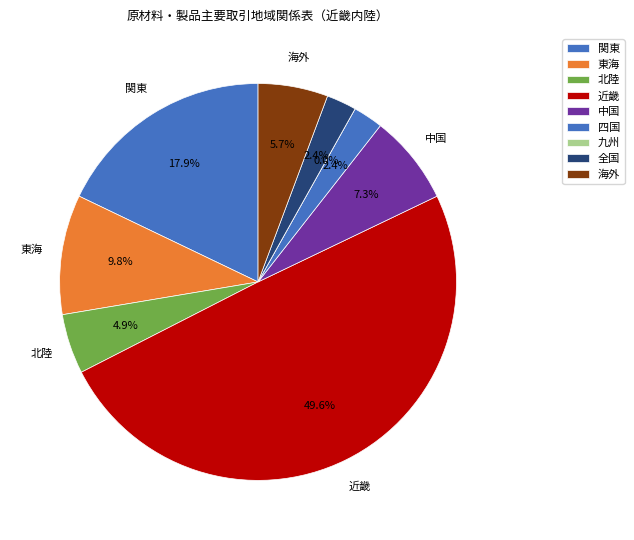

What is the smallest slice in the pie chart?

九州